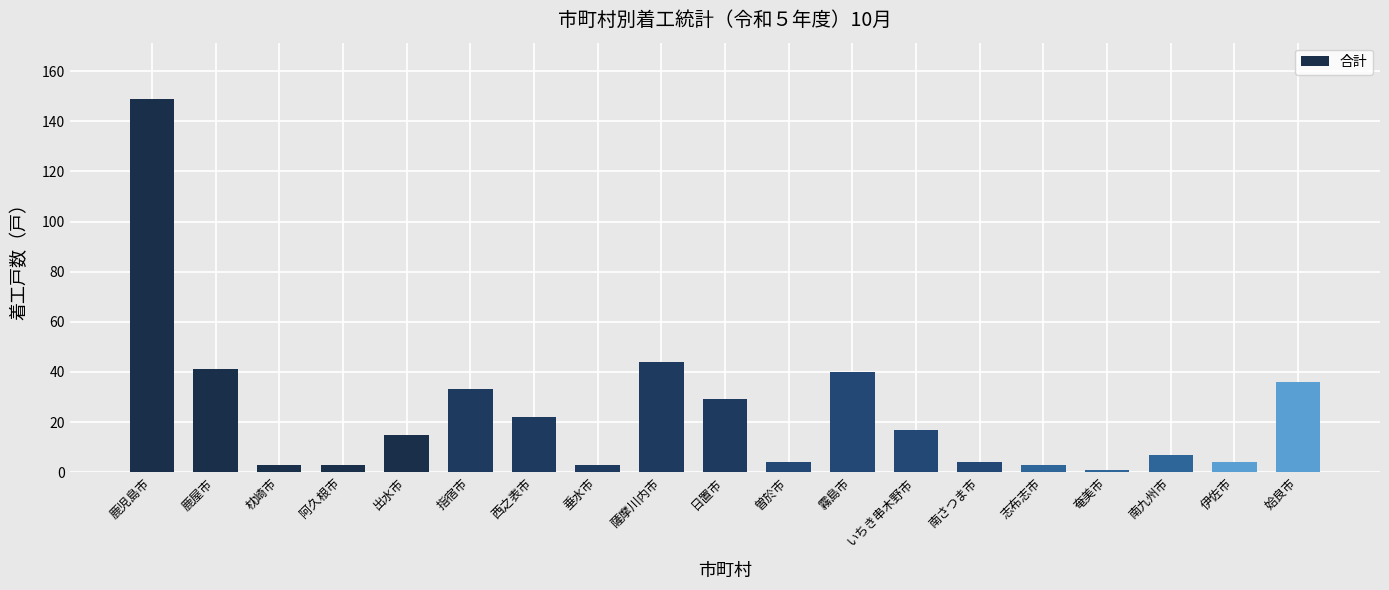

How many series are shown in this chart?

1